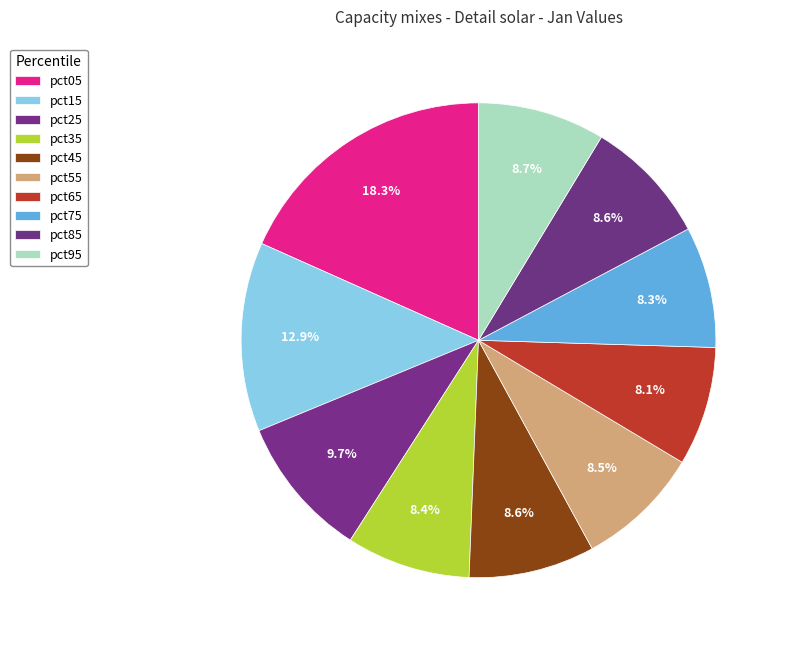

Between pct95 and pct55, which is larger?

pct95